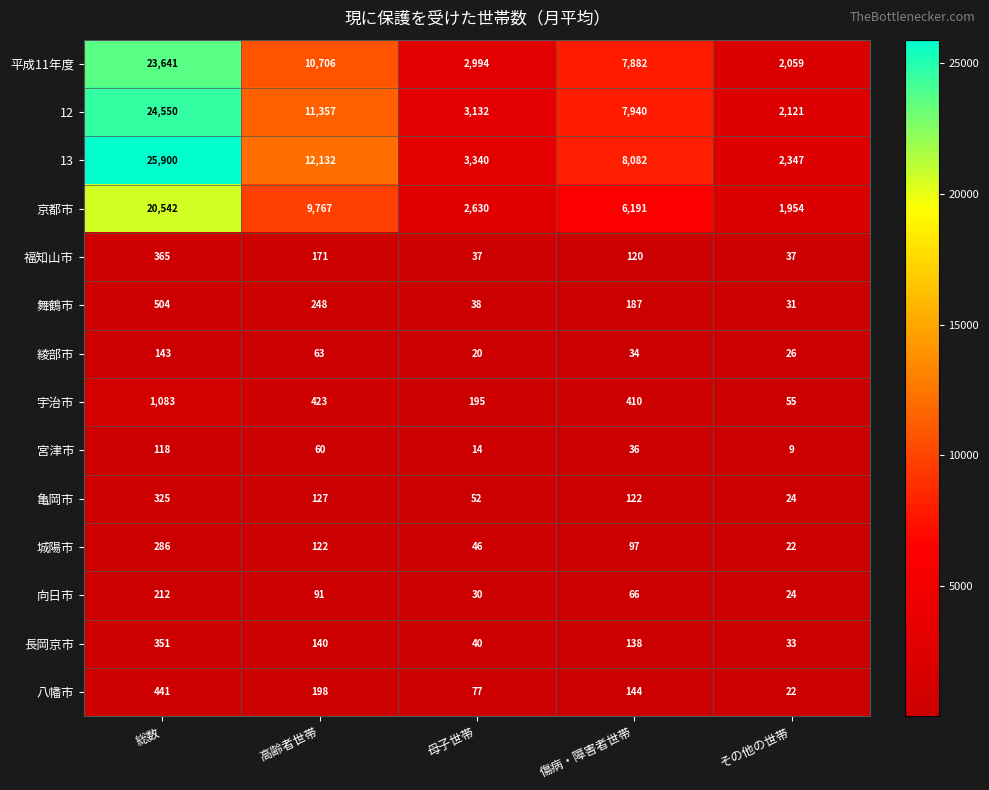

At which category does the chart reach its minimum across all series?

その他の世帯